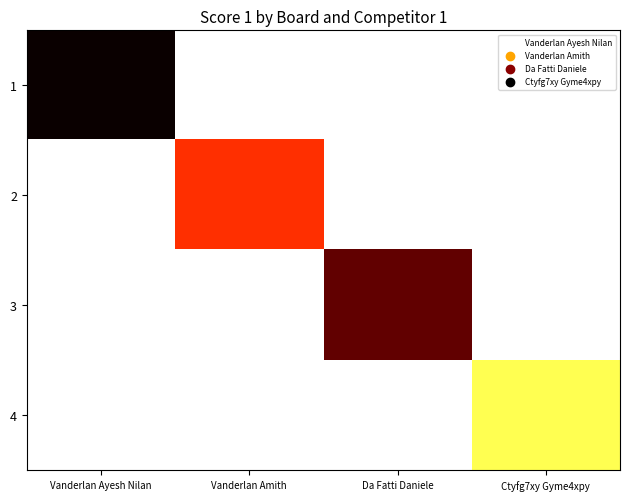

Reading left to right, what are all the values shown in this chart?

1: Vanderlan Ayesh Nilan=23	Vanderlan Amith=0	Da Fatti Daniele=0	Ctyfg7xy Gyme4xpy=0
2: Vanderlan Ayesh Nilan=0	Vanderlan Amith=13	Da Fatti Daniele=0	Ctyfg7xy Gyme4xpy=0
3: Vanderlan Ayesh Nilan=0	Vanderlan Amith=0	Da Fatti Daniele=20	Ctyfg7xy Gyme4xpy=0
4: Vanderlan Ayesh Nilan=0	Vanderlan Amith=0	Da Fatti Daniele=0	Ctyfg7xy Gyme4xpy=4